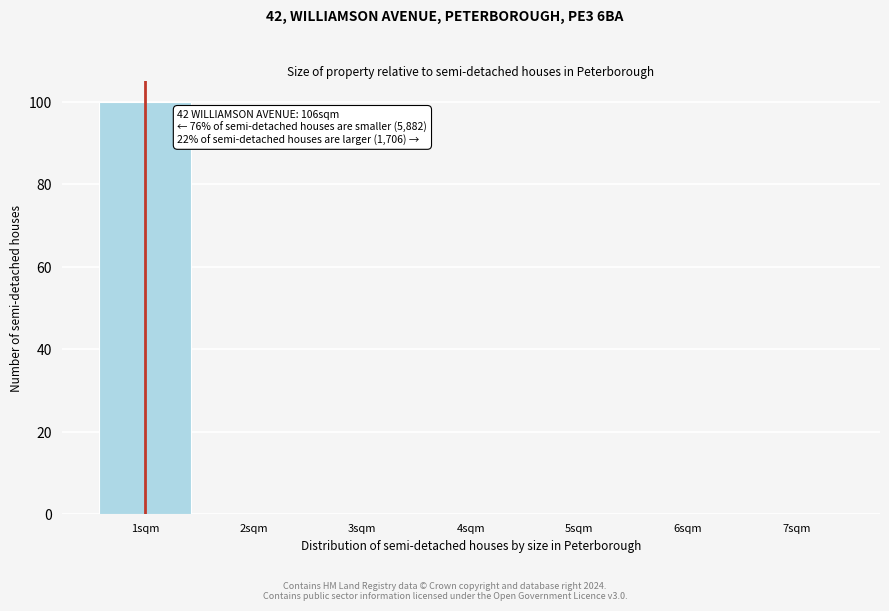

Which range on the x-axis has the tallest bar?

0.5 to 1.5